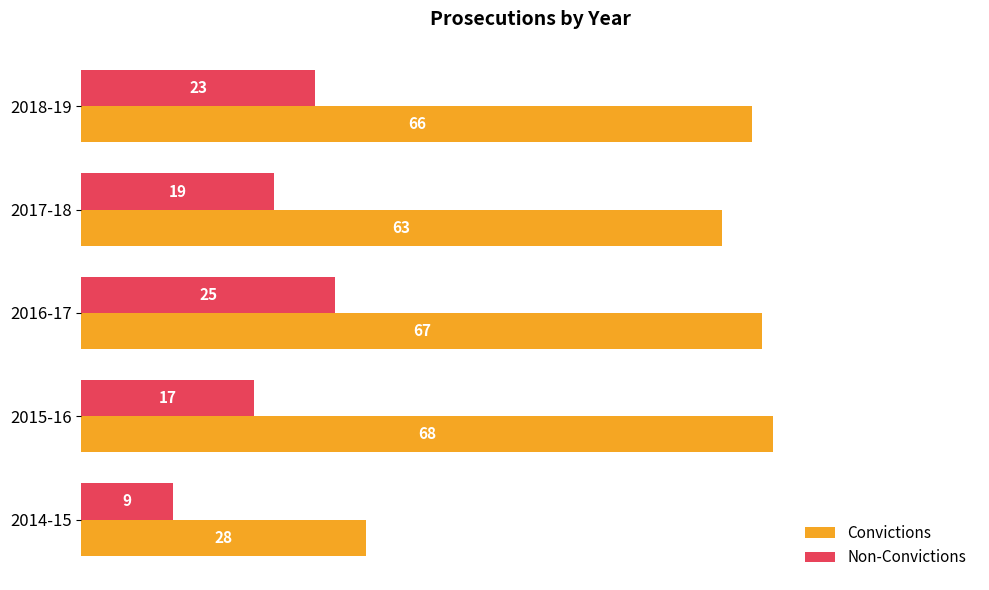

What value does the Non-Convictions series have at 2014-15?

9